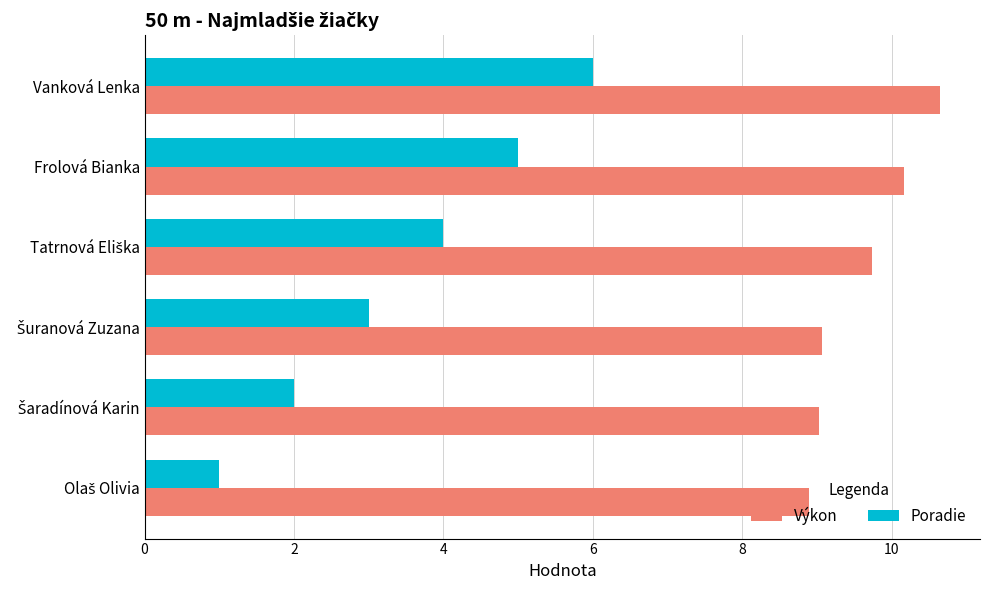

What is the minimum value shown in the chart?

1.0